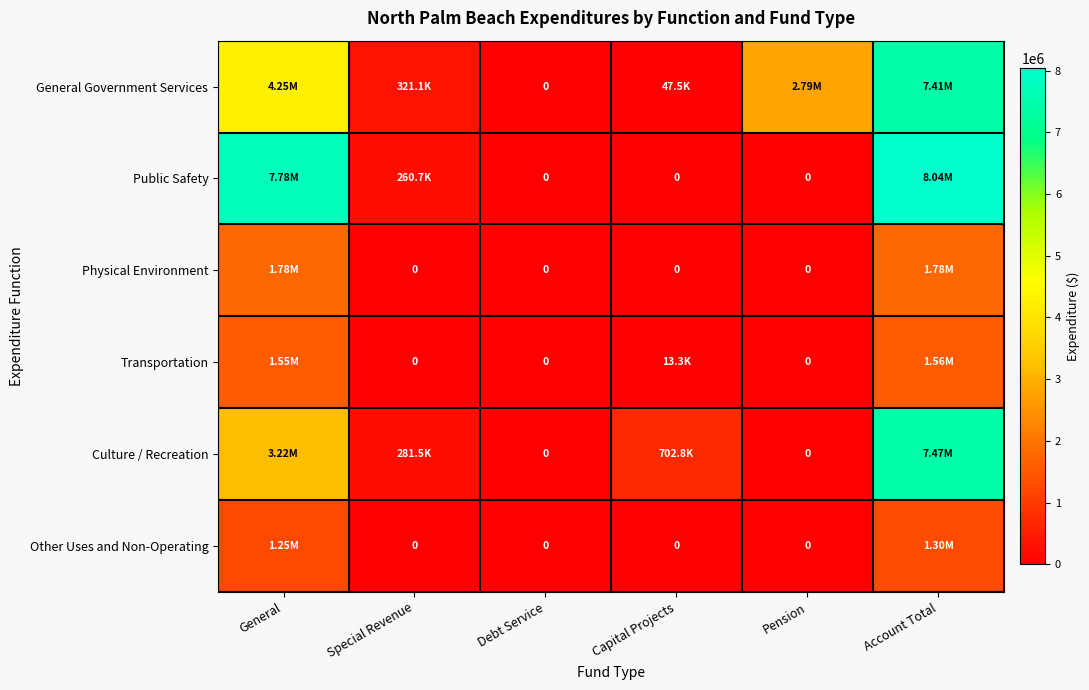

At which category is the sum across all series the highest?

Account Total